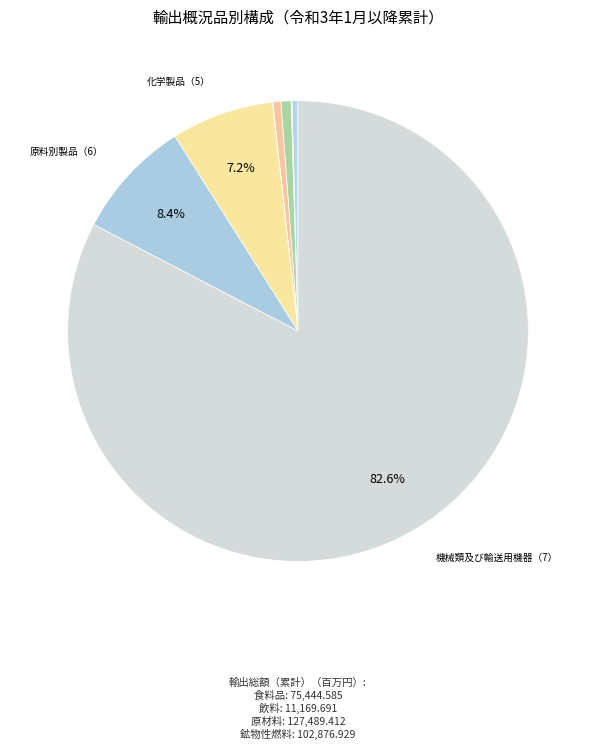

What is the smallest slice in the pie chart?

動植物性油脂（4）